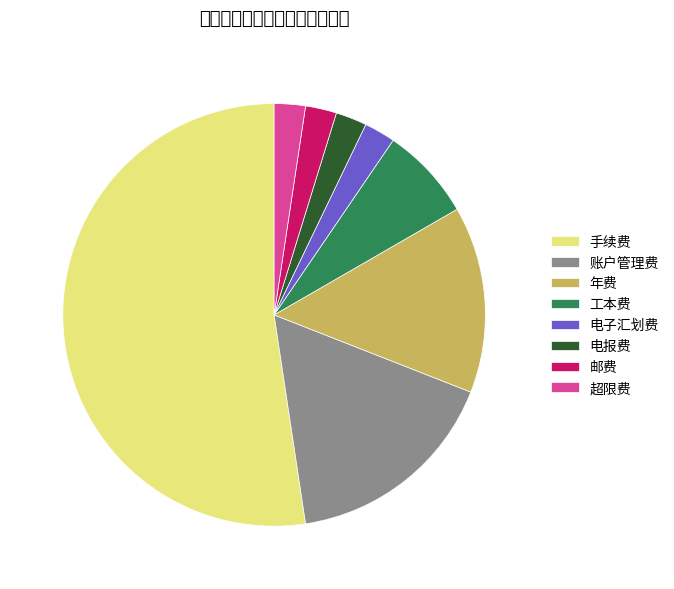

Is the sum of 工本费 and 年费 greater than half?

No